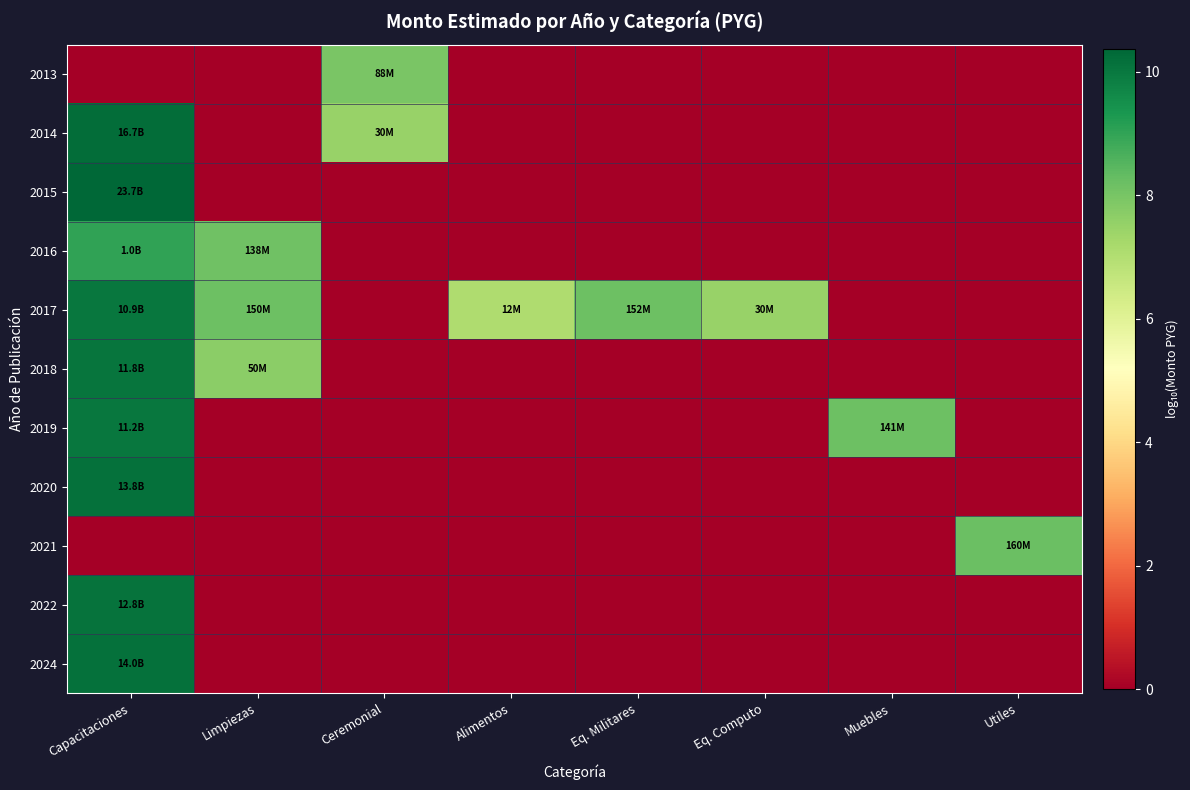

Rank the series at Ceremonial from highest to lowest value.

2013, 2014, 2015, 2016, 2017, 2018, 2019, 2020, 2021, 2022, 2024